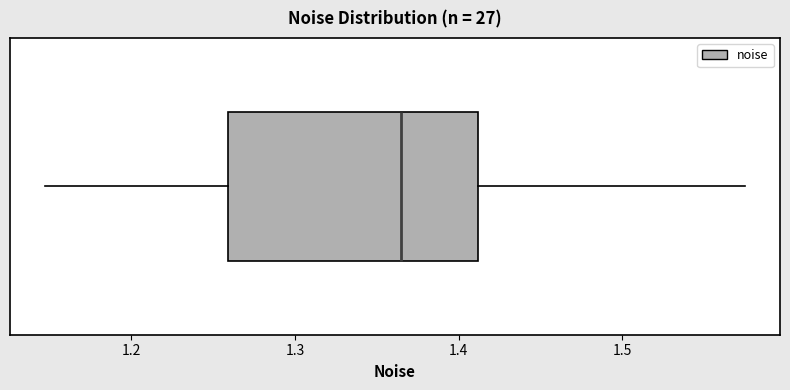

Read this box plot against the x-axis: the position of the median line, the range covered by the box, and the ends of both whiskers. The values are not printed on the chart, so give them approximately, as read against the axis.

median 1.36, box 1.26 to 1.41, whiskers 1.15 to 1.58